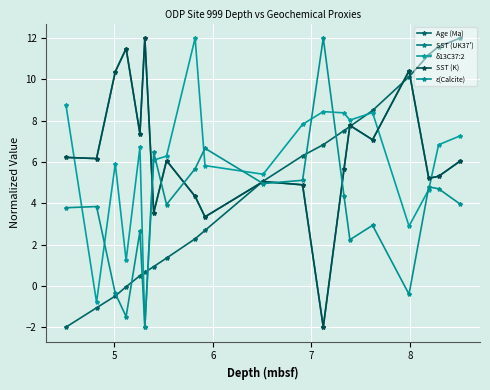

True or false: Age (Ma) and SST (UK37') intersect in this chart.

True